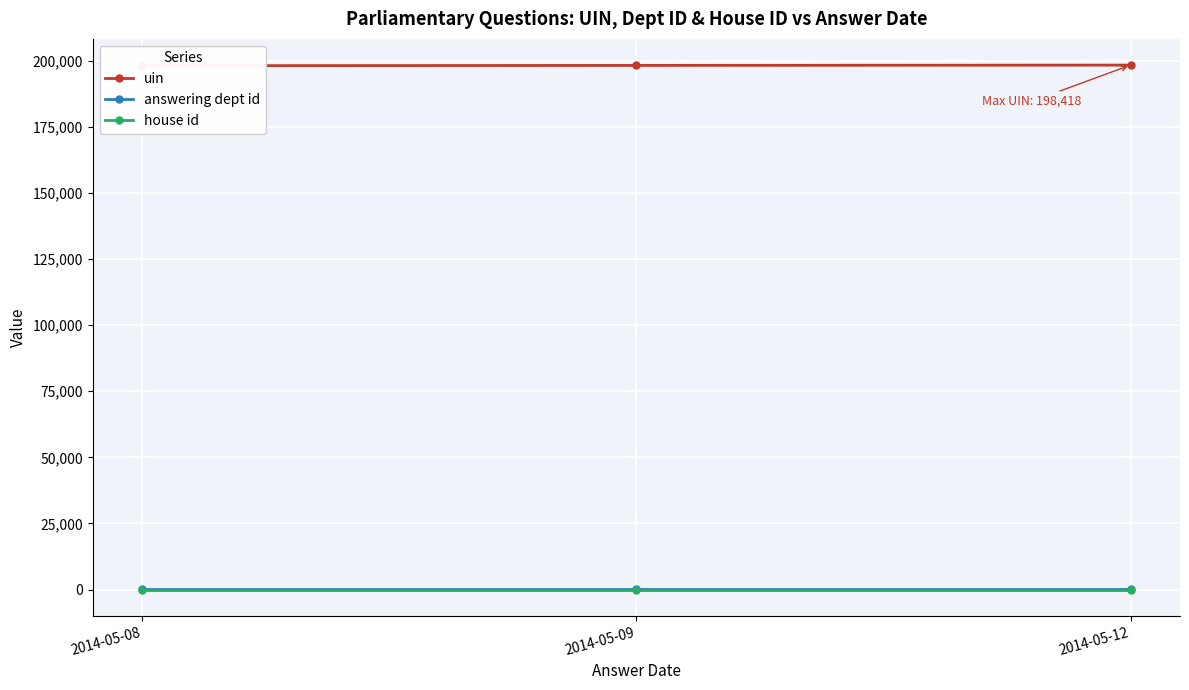

Which has a higher value, 2014-05-12 or 2014-05-08?

2014-05-12